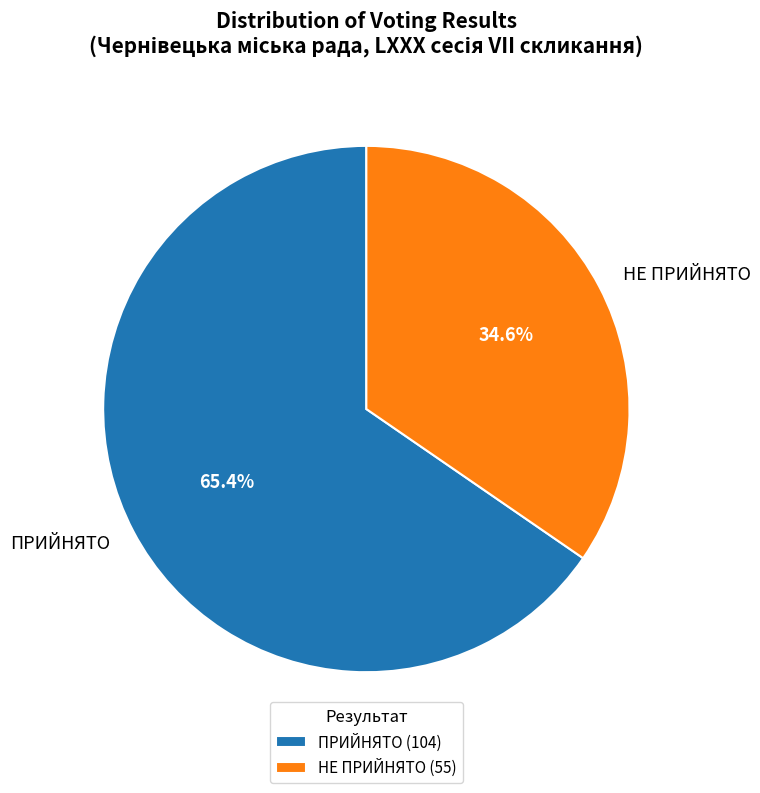

To the nearest percent, what is the difference between the ПРИЙНЯТО and НЕ ПРИЙНЯТО slice percentages?

31%